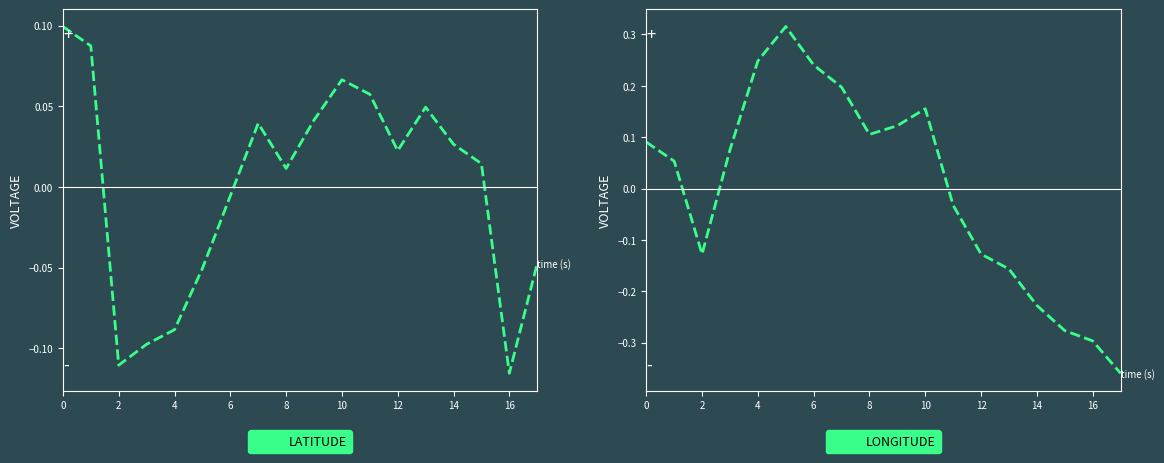

What are all the series names shown in the legend?

LATITUDE, LONGITUDE